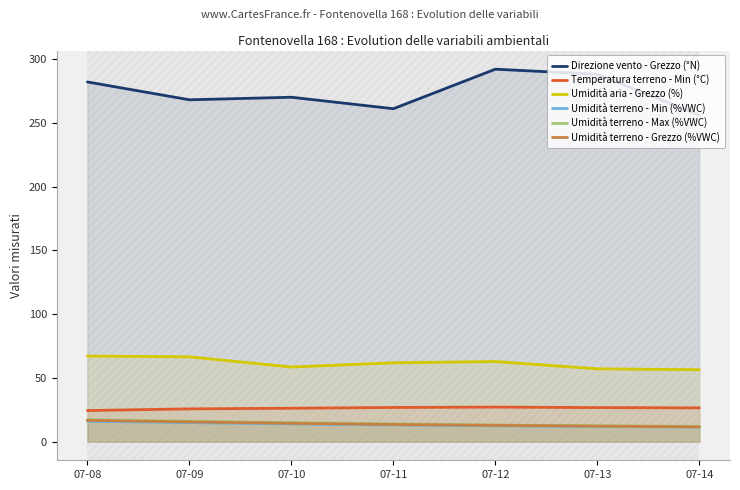

Reading left to right, list all the values displayed in this chart.

Direzione vento - Grezzo (°N): 07-08=282.0	07-09=268.0	07-10=270.0	07-11=261.0	07-12=292.0	07-13=288.0	07-14=256.0
Temperatura terreno - Min (°C): 07-08=24.4	07-09=25.7	07-10=26.2	07-11=26.8	07-12=27.1	07-13=26.7	07-14=26.5
Umidità aria - Grezzo (%): 07-08=67.1	07-09=66.5	07-10=58.5	07-11=61.8	07-12=62.8	07-13=57.1	07-14=56.4
Umidità terreno - Min (%VWC): 07-08=16.0	07-09=14.9	07-10=13.9	07-11=13.1	07-12=12.4	07-13=11.9	07-14=11.4
Umidità terreno - Max (%VWC): 07-08=17.2	07-09=16.0	07-10=14.9	07-11=13.9	07-12=13.1	07-13=12.4	07-14=11.9
Umidità terreno - Grezzo (%VWC): 07-08=16.7	07-09=15.5	07-10=14.4	07-11=13.5	07-12=12.8	07-13=12.2	07-14=11.6